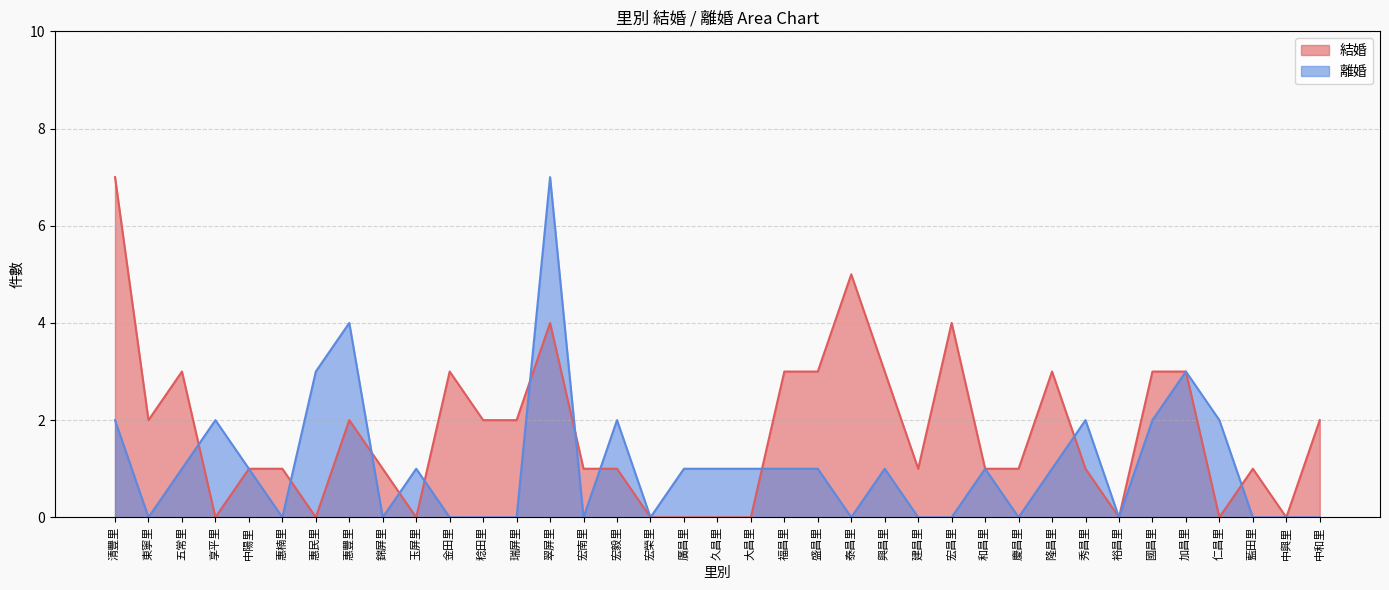

What is the label of the 33rd point from the right?

中陽里